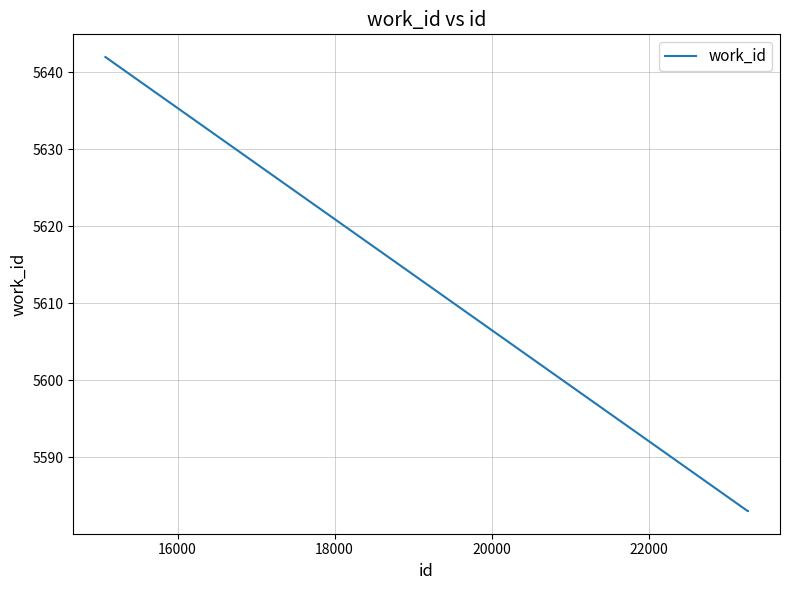

Reading right to left, what are all the values shown in this chart?

5583	5583	5642